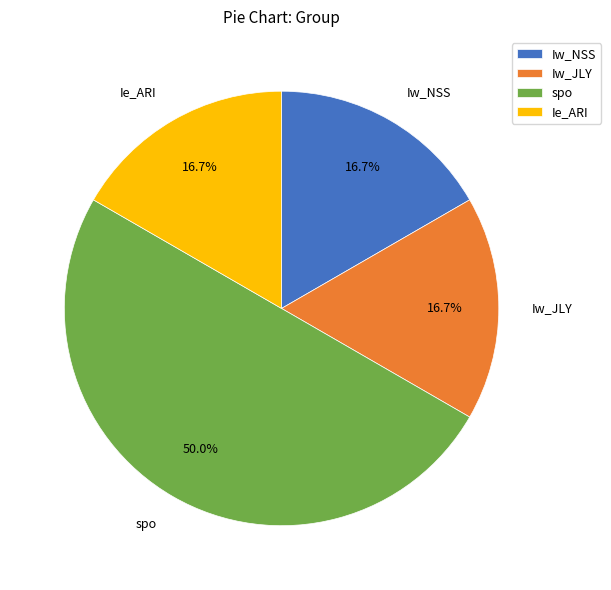

Count the number of slices in the pie.

4